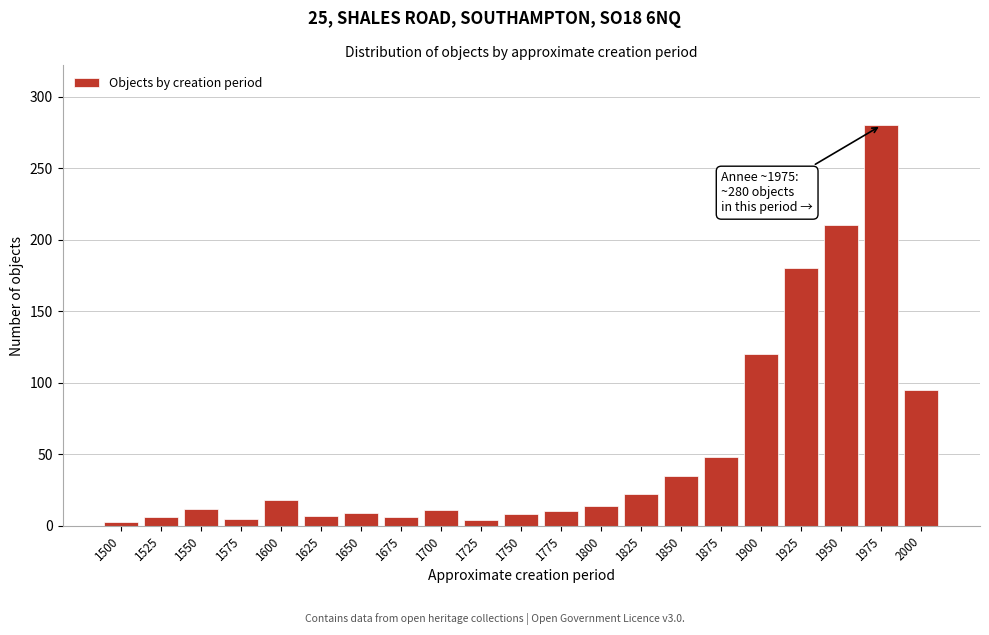

What is the average value?

53